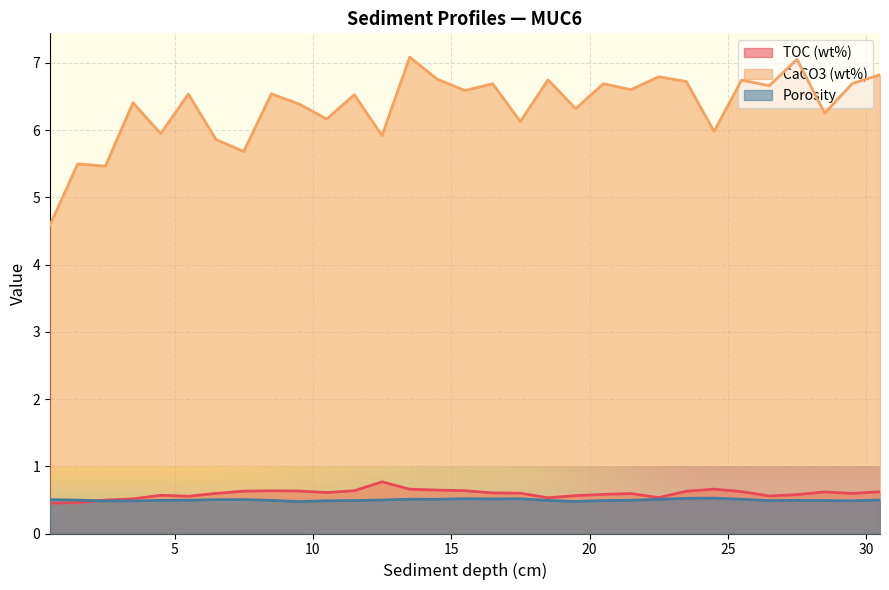

How many categories are shown in the chart?

31